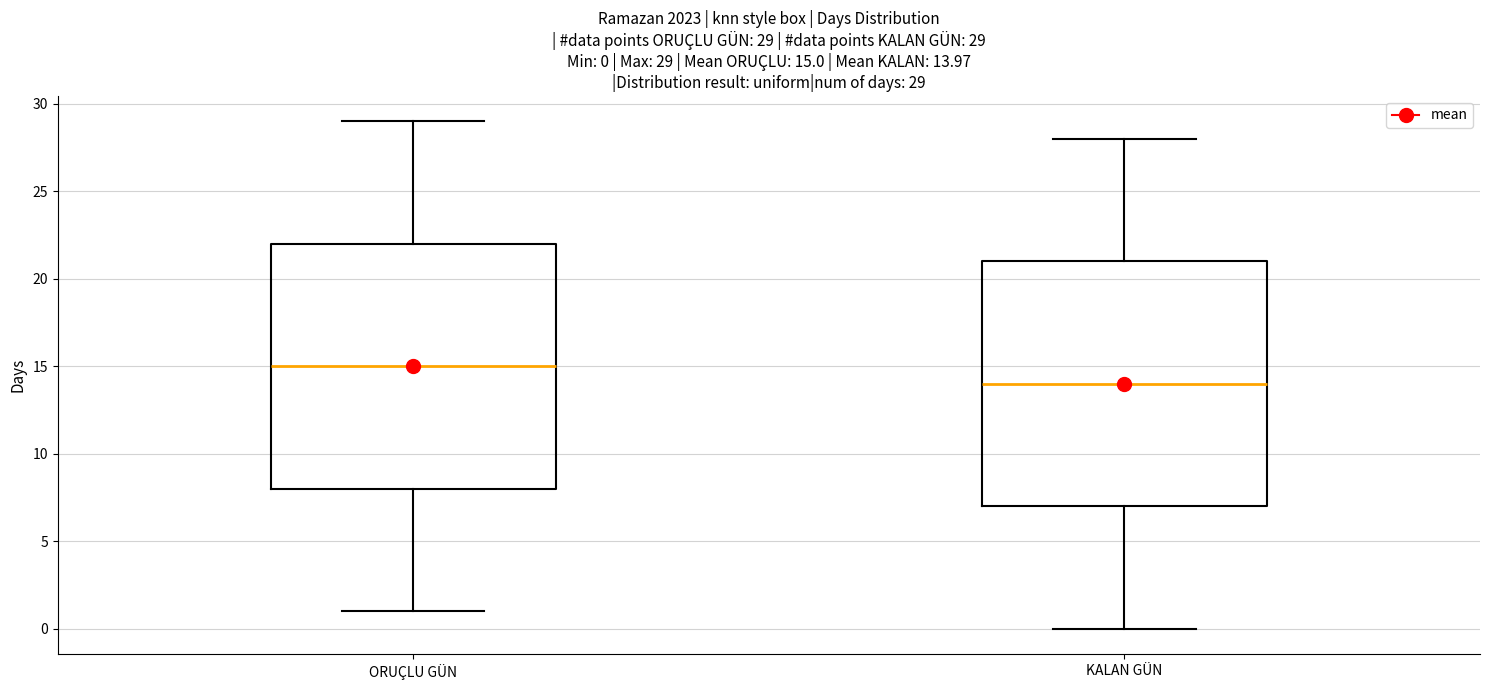

Which box's median line is the lowest?

KALAN GÜN